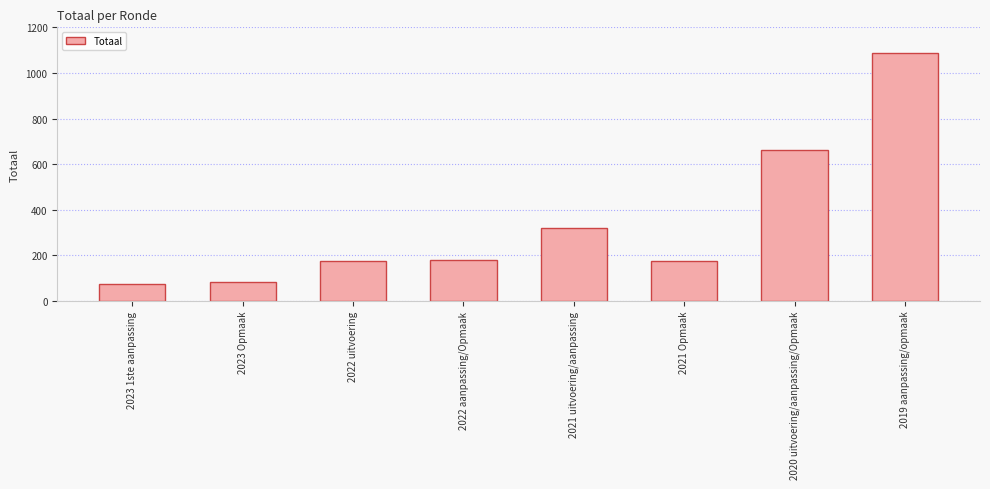

What is the minimum value shown in the chart?

75